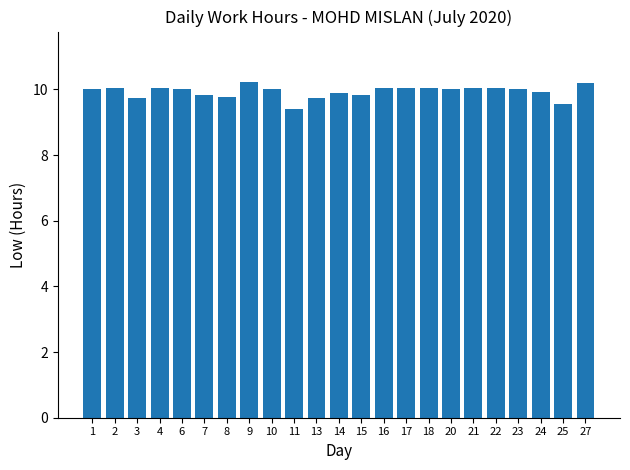

What is the sum of the values at 1 and 10?

20.0